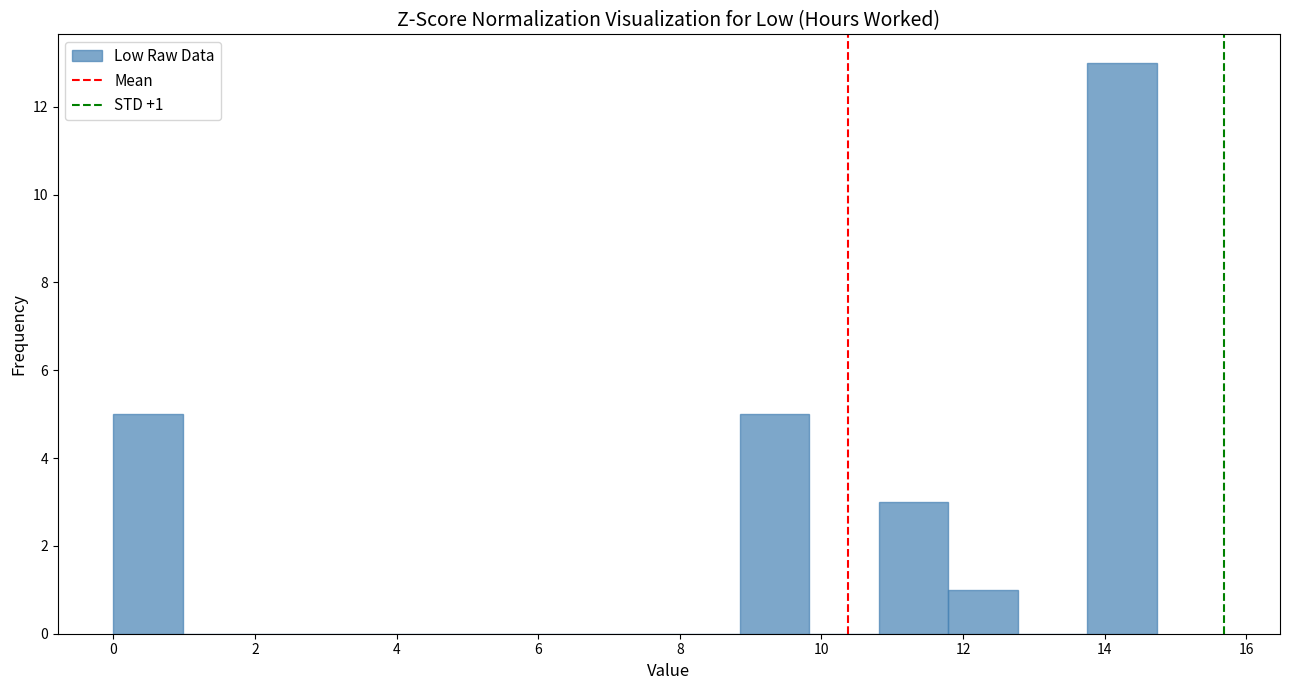

Over which range of the x-axis is the bar tallest?

13.8 to 14.8